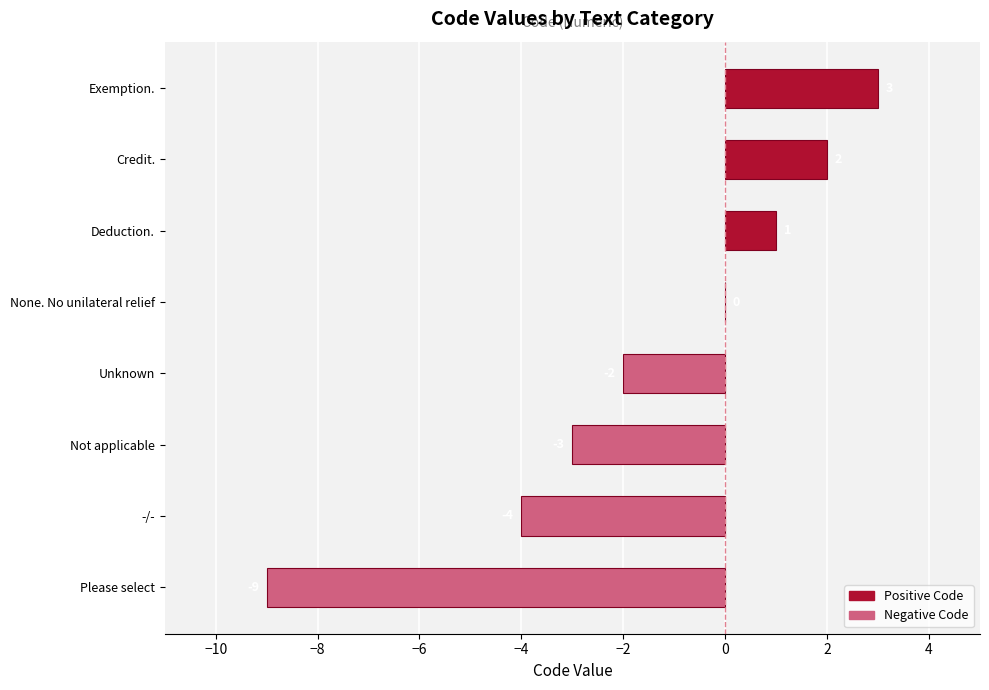

The value at Unknown is -2. True or false?

True